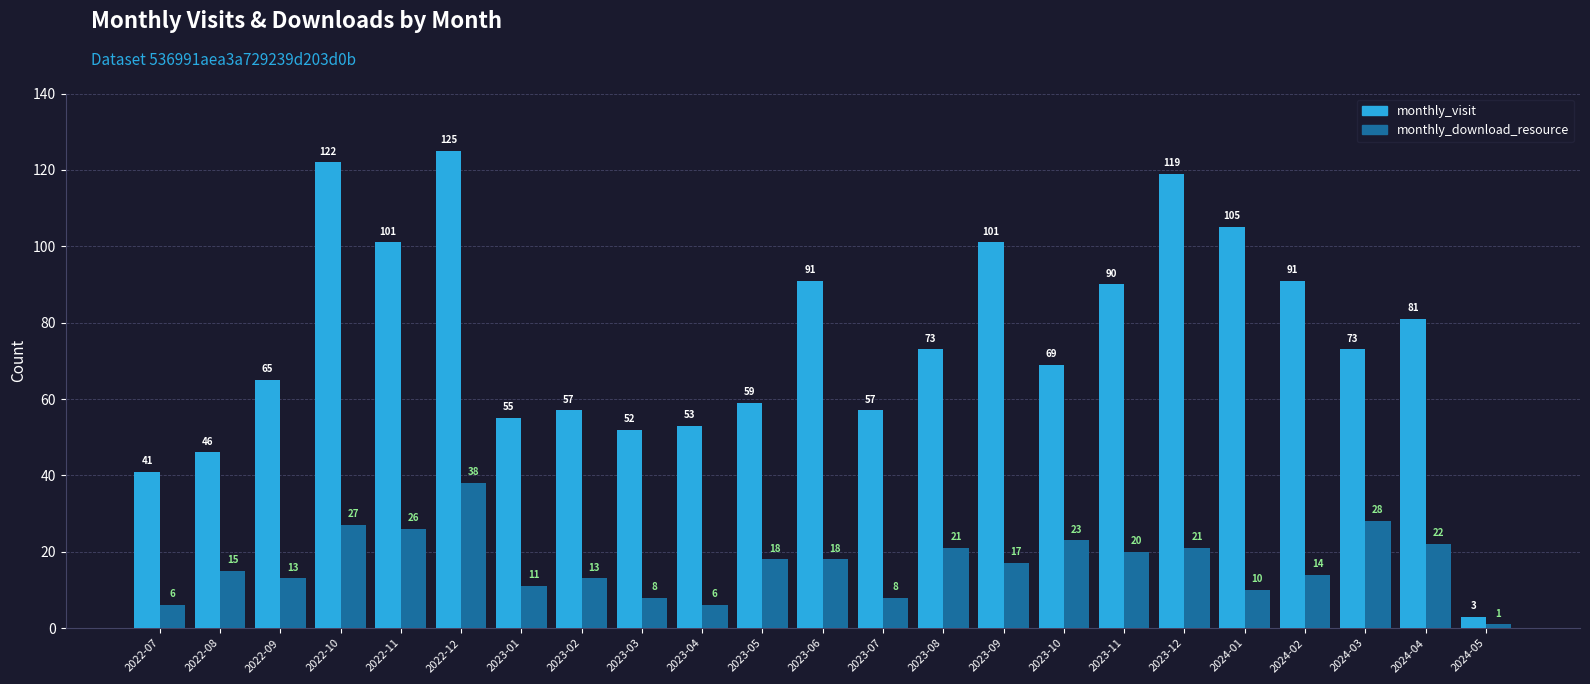

At which label is monthly_visit closest to 64?

2022-09